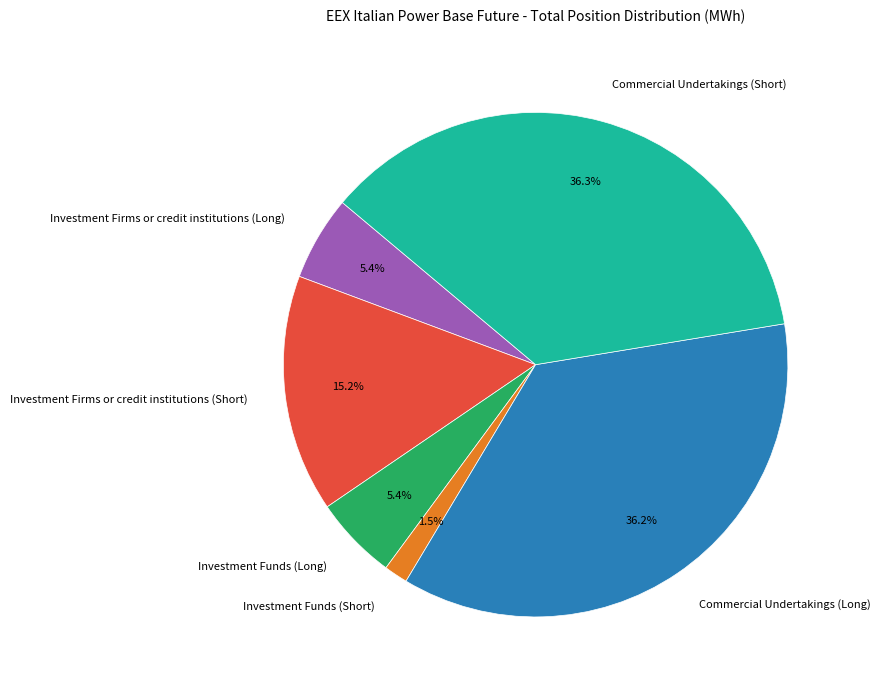

Count the number of slices in the pie.

6